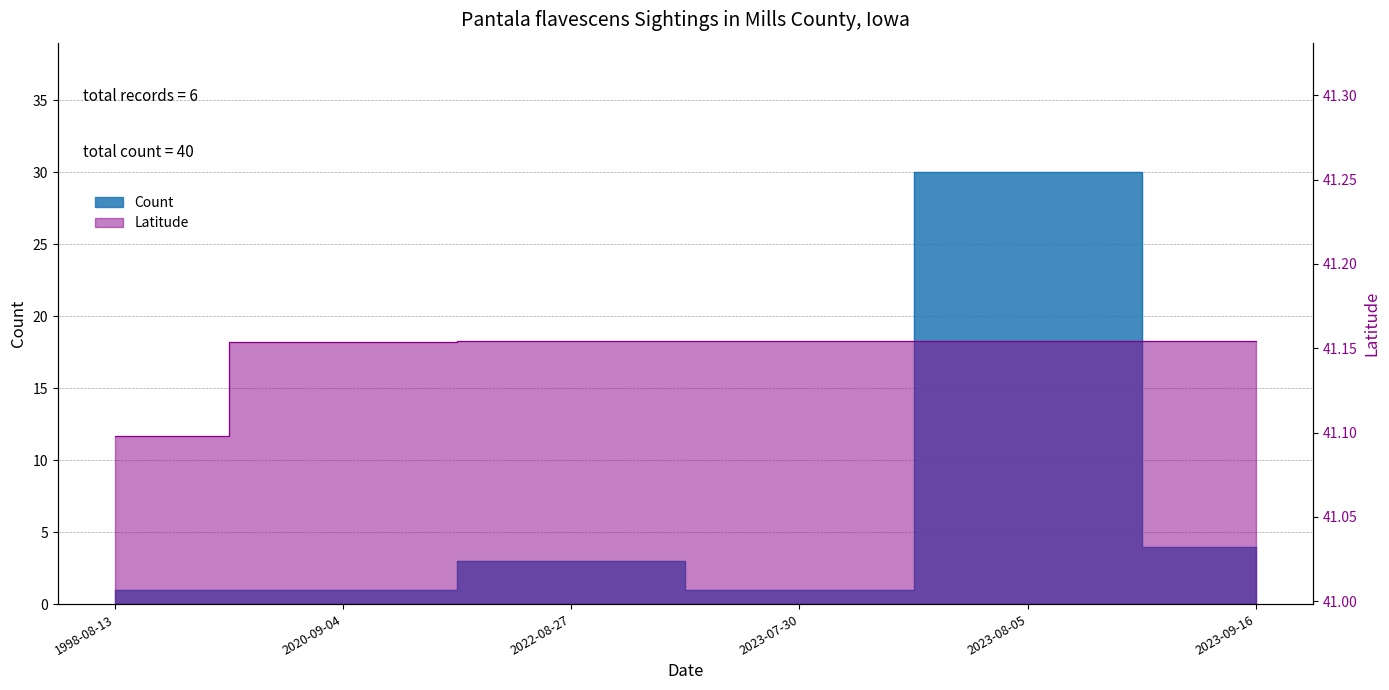

At which category does Count reach its first local peak?

2022-08-27